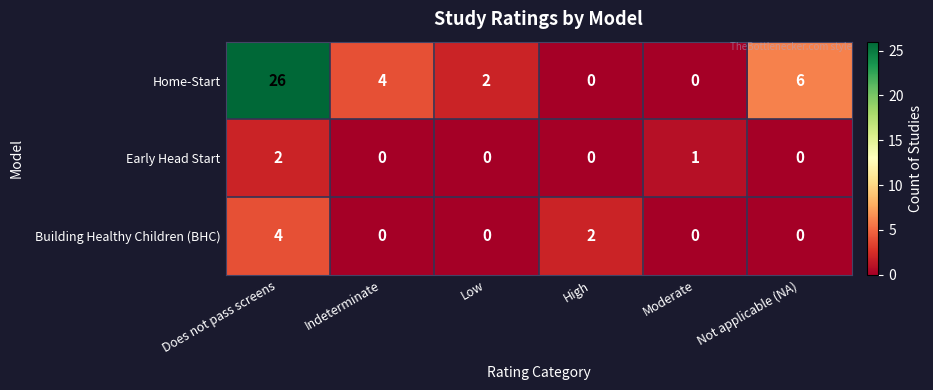

At which label is Home-Start closest to 13?

Not applicable (NA)